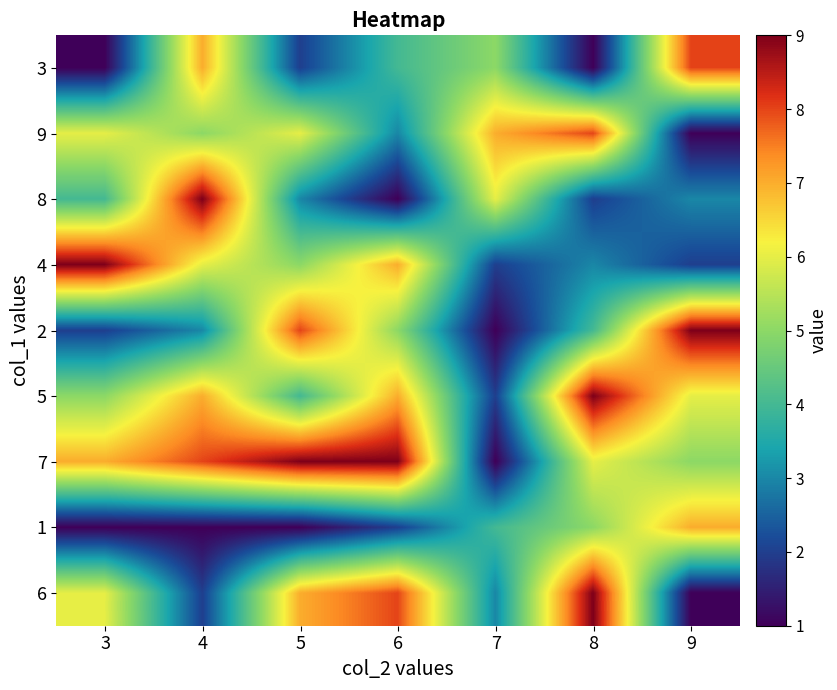

At 9, list the series in order from smallest to largest.

9, 6, 4, 8, 7, 5, 1, 3, 2